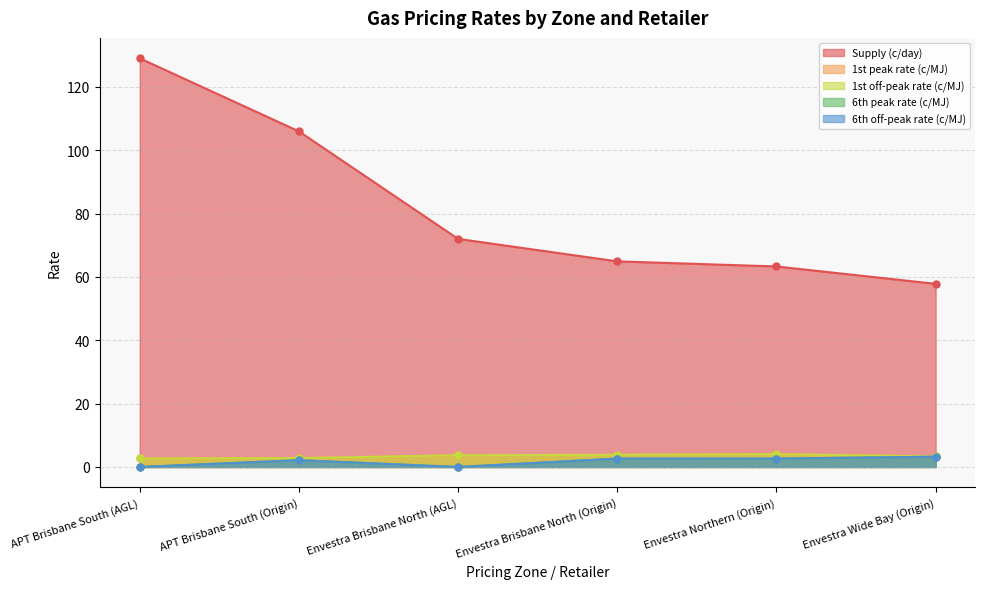

Count the number of data series in this chart.

5